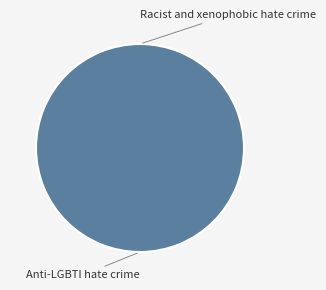

To the nearest percent, what portion does Anti-LGBTI hate crime represent?

100%